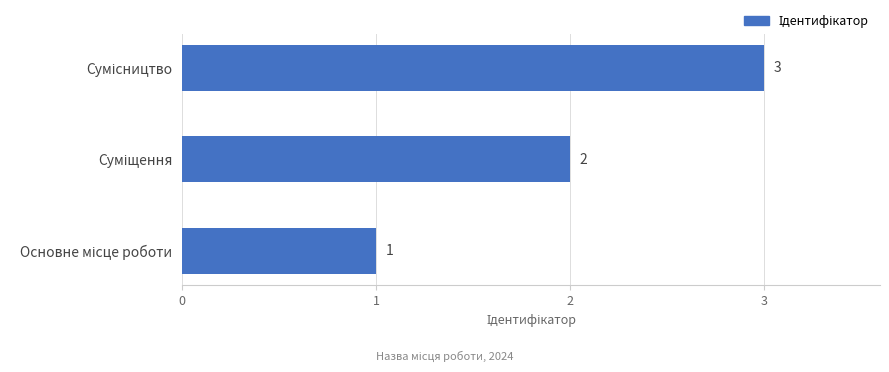

How many values are between 1 and 3?

3